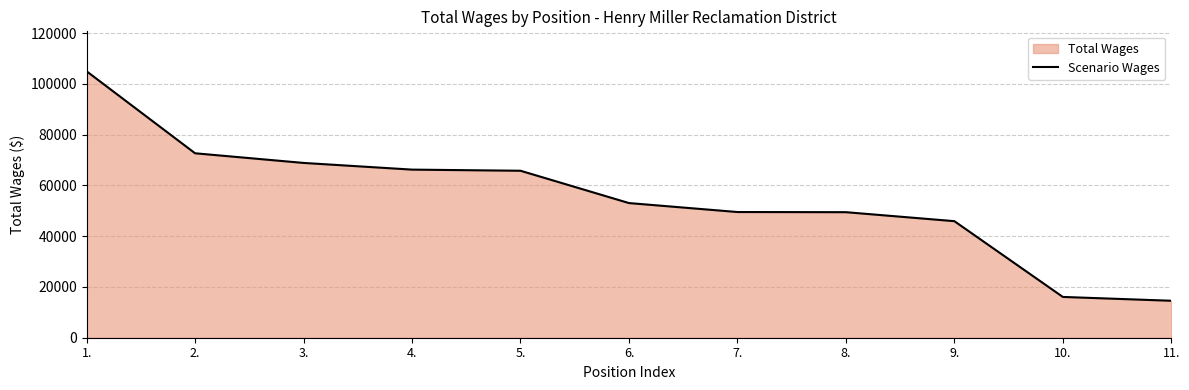

Which label corresponds to the smallest value in the chart?

11.